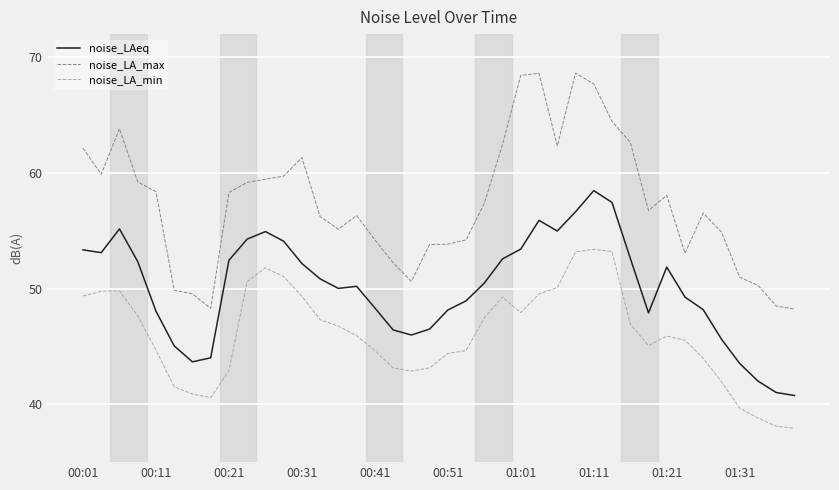

Rank the series by their maximum value, from lowest to highest.

noise_LA_min, noise_LAeq, noise_LA_max